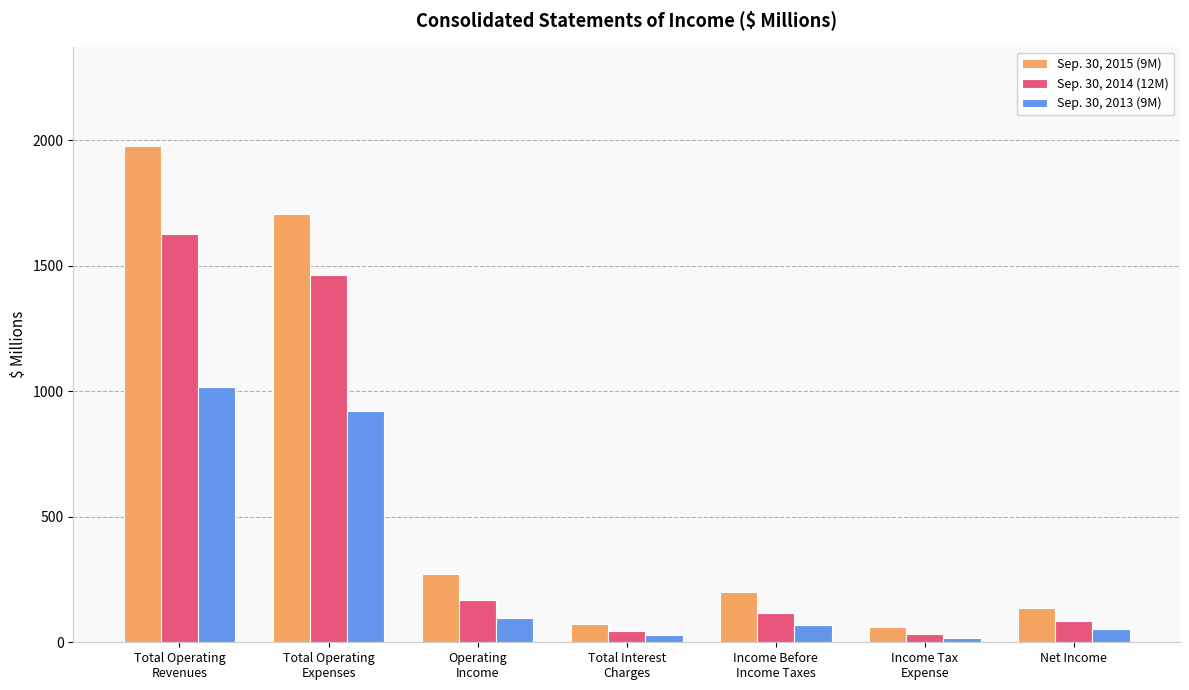

Which series has the largest total across all categories?

Sep. 30, 2015 (9M)